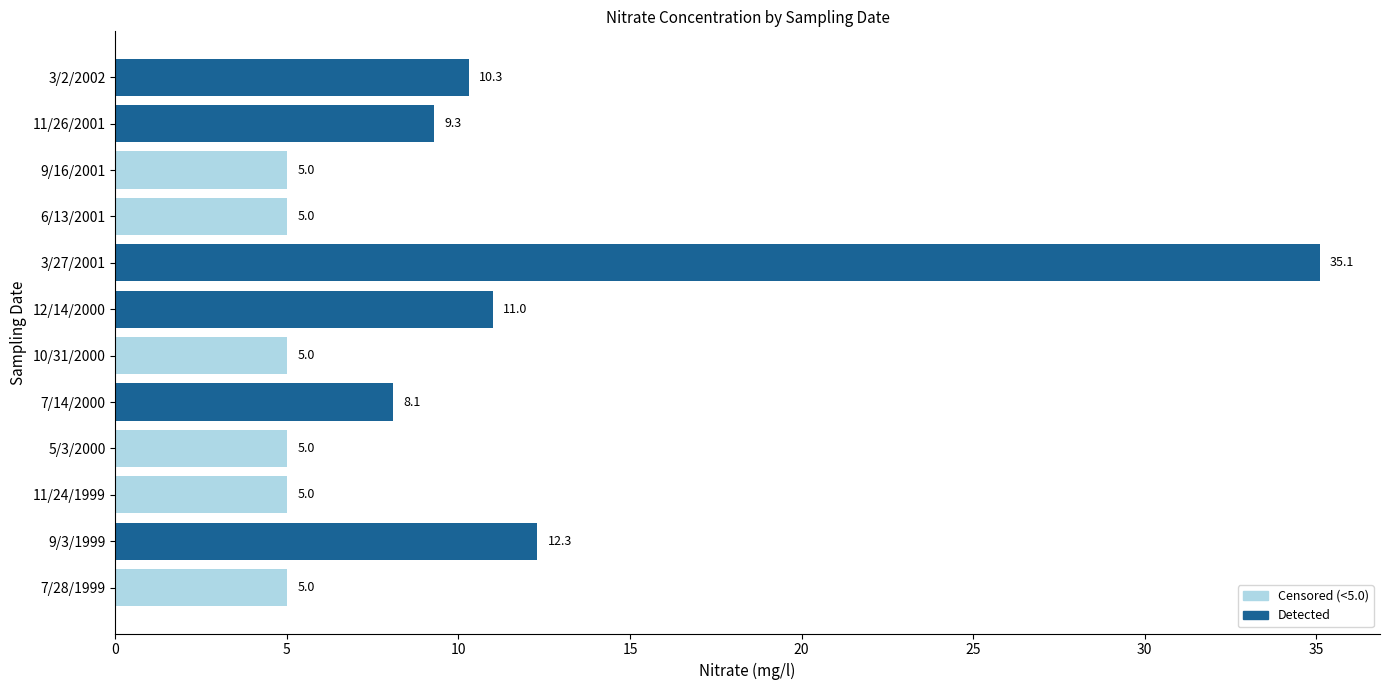

Does the chart contain stacked bars?

No